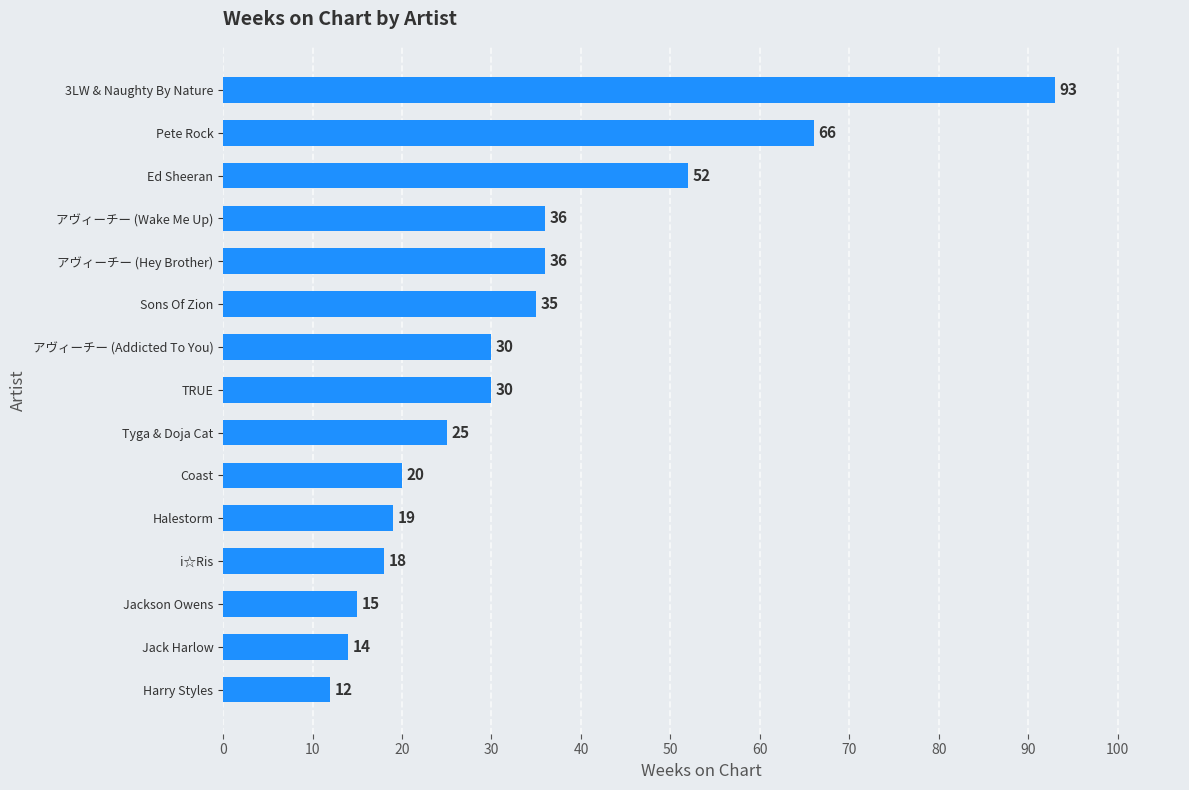

What is the difference between the values at Coast and Sons Of Zion?

15